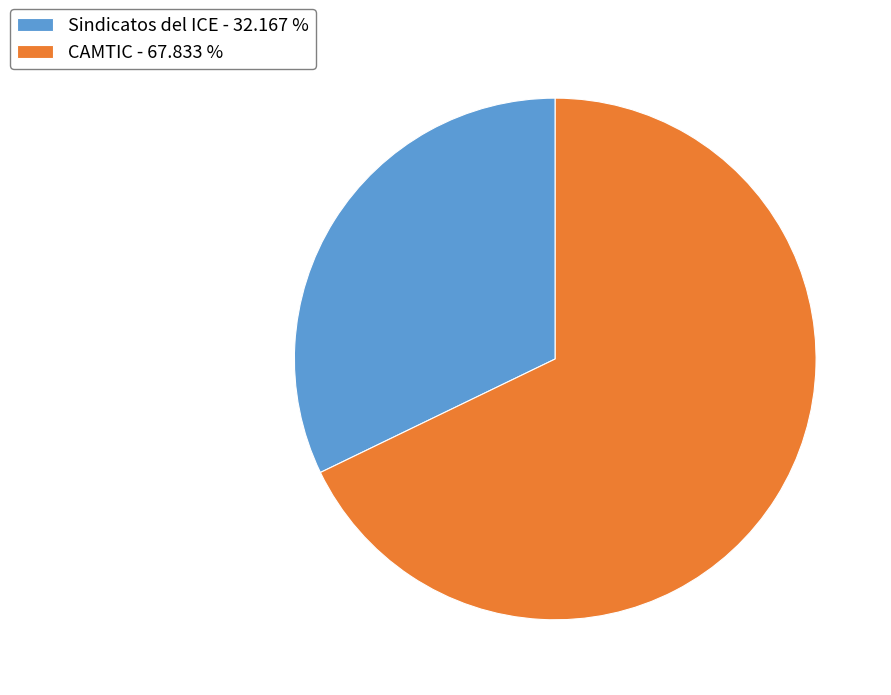

Which has a higher value, CAMTIC - 67.833 % or Sindicatos del ICE - 32.167 %?

CAMTIC - 67.833 %